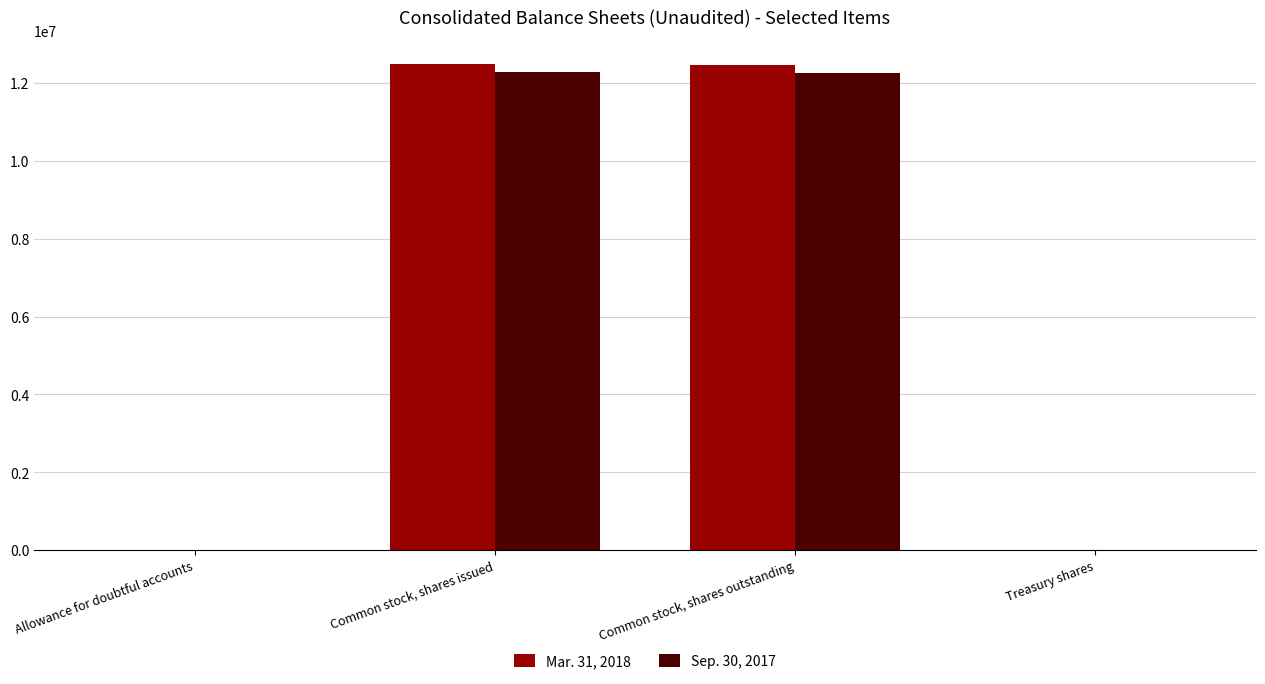

What is the total value across all series at Common stock, shares outstanding?

24719934